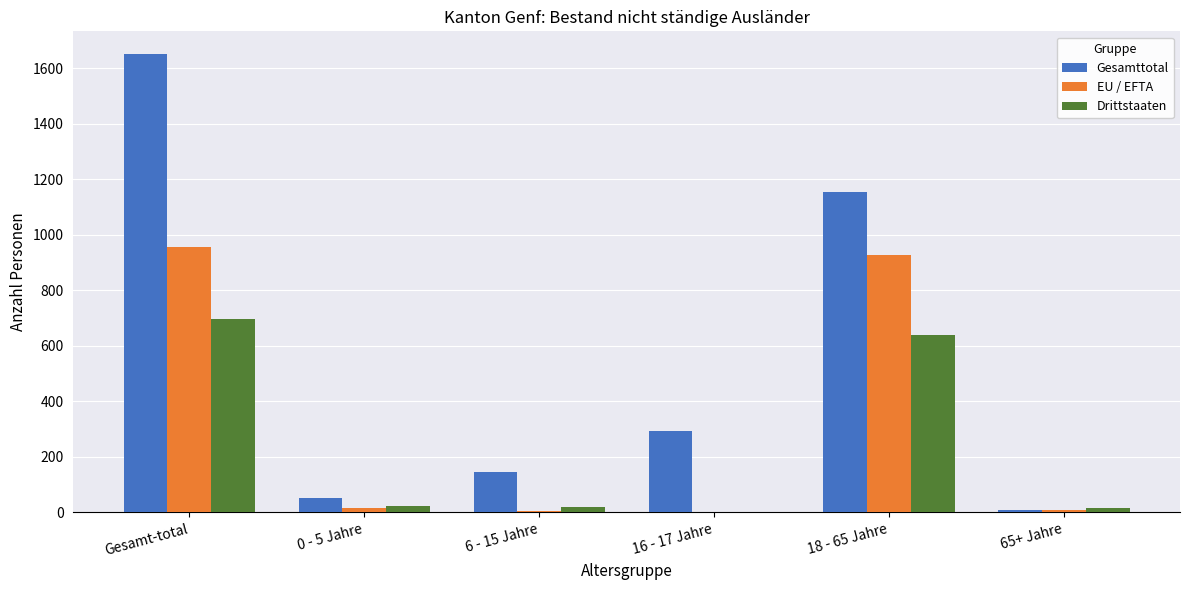

At which category does the chart reach its peak across all series?

Gesamt-total